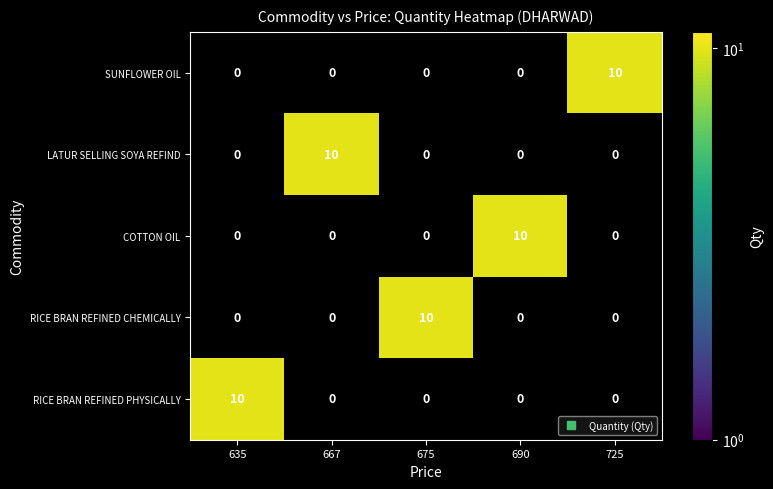

The RICE BRAN REFINED PHYSICALLY series shows 10 at 635. True or false?

True